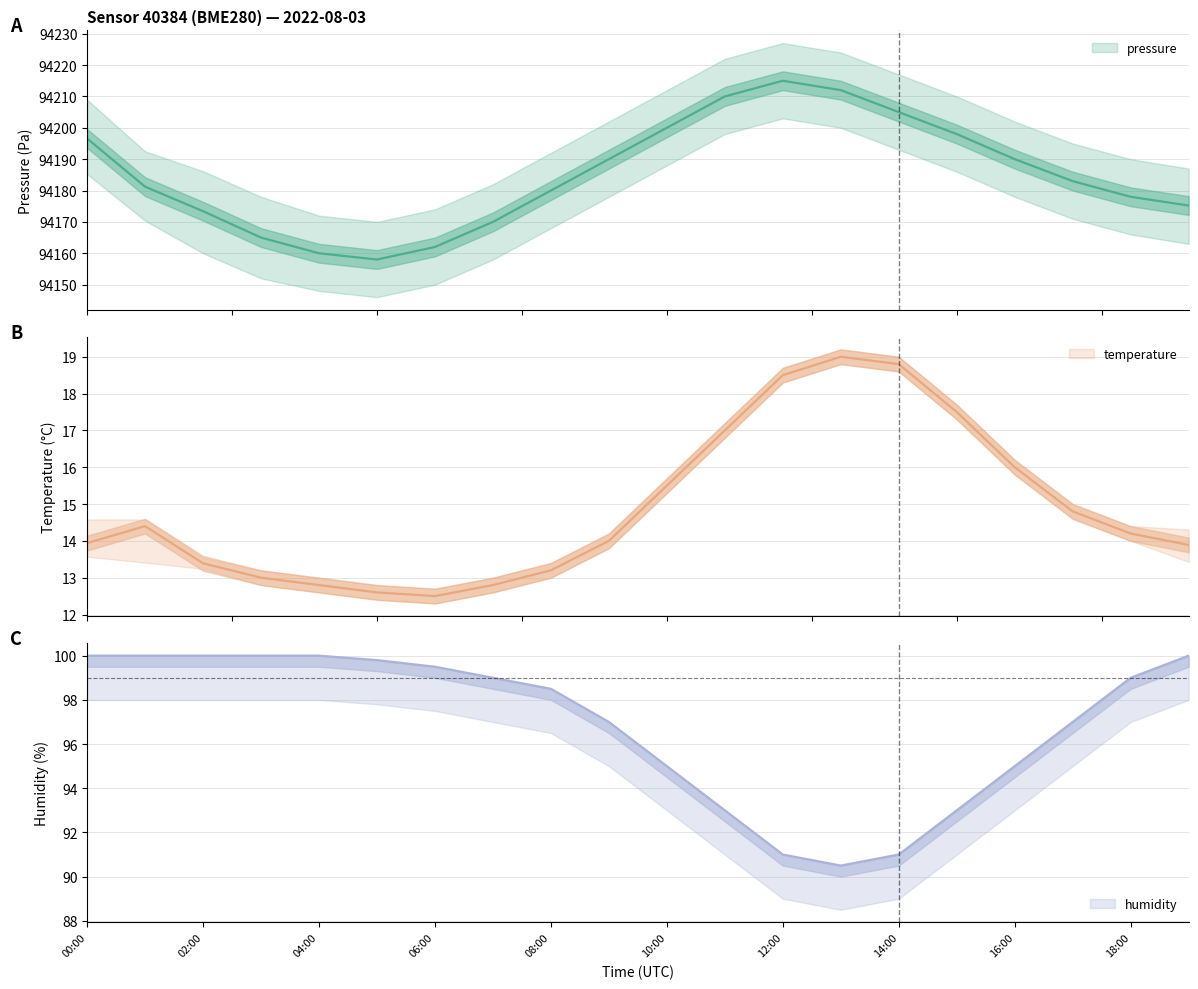

Where is the first local minimum for temperature?

06:00